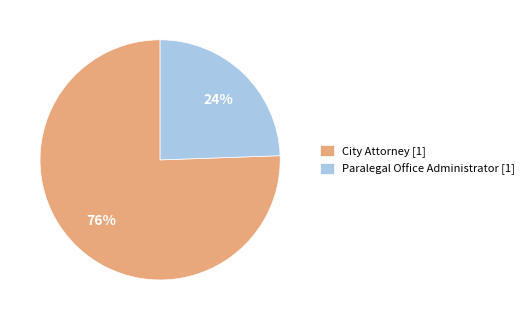

To the nearest percent, what is the average slice percentage?

50%